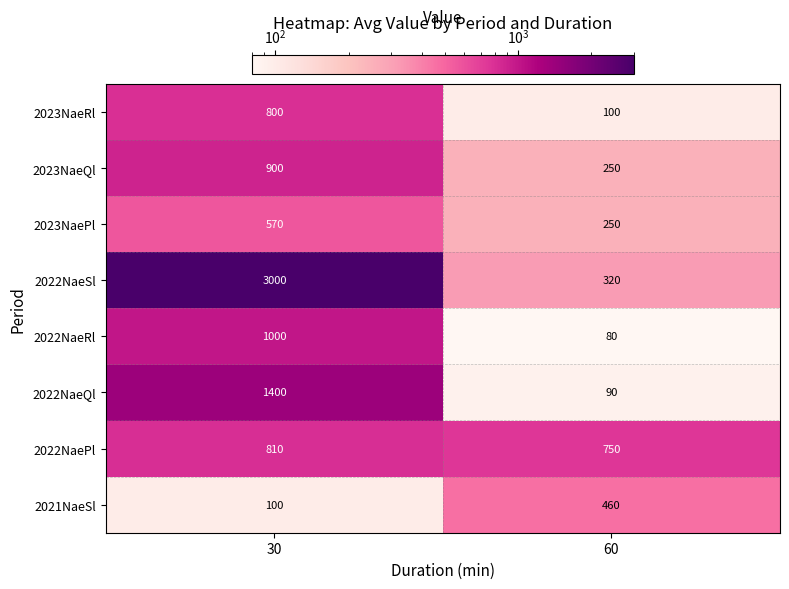

Is it true that 2023NaeRl equals 800 at 30?

True